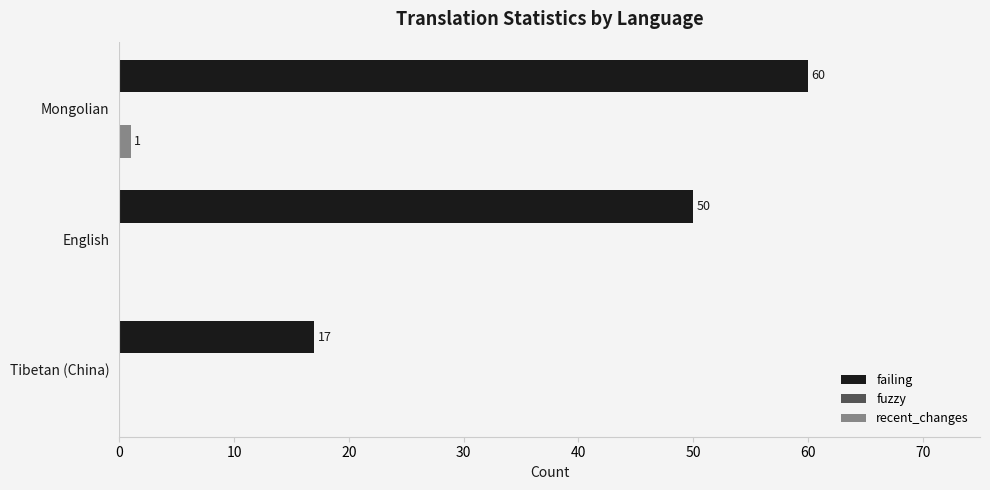

Count the number of categories in the chart.

3